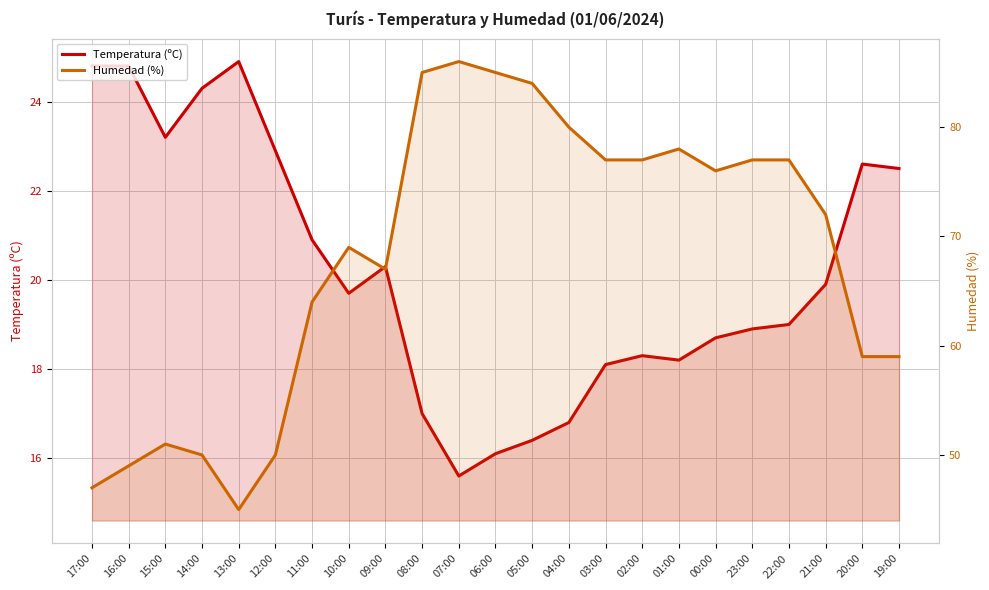

At which category is the sum across all series the highest?

08:00